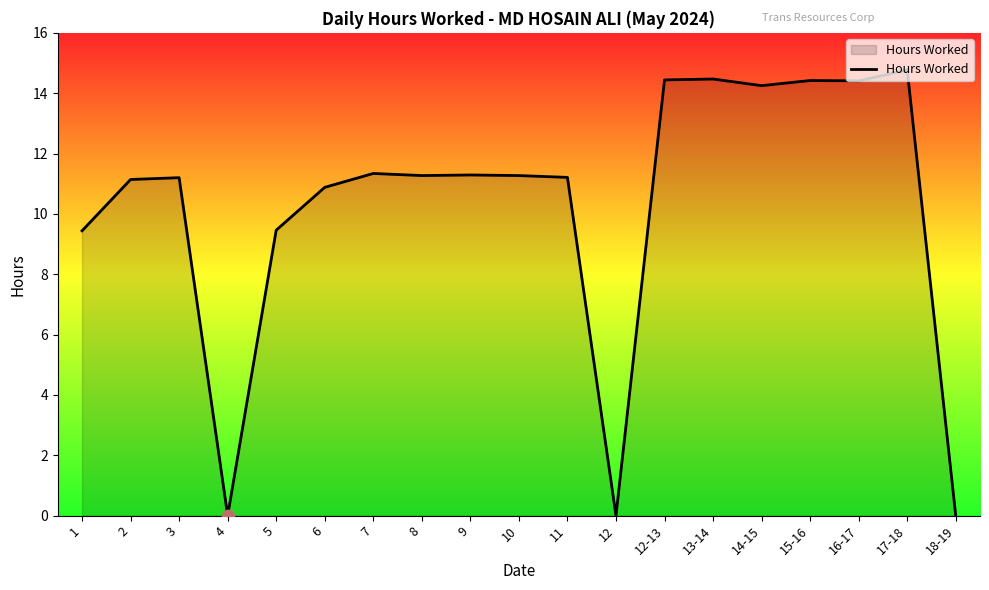

Approximately how many times larger is the value at 3 compared to 8?

1.0